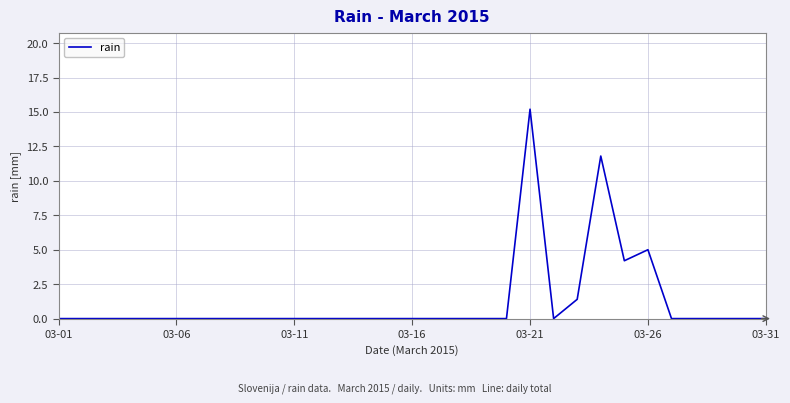

What is the difference between the maximum and minimum values?

15.2